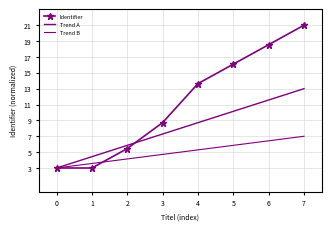

True or false: Trend B has a value of 2.0 at 1.

False